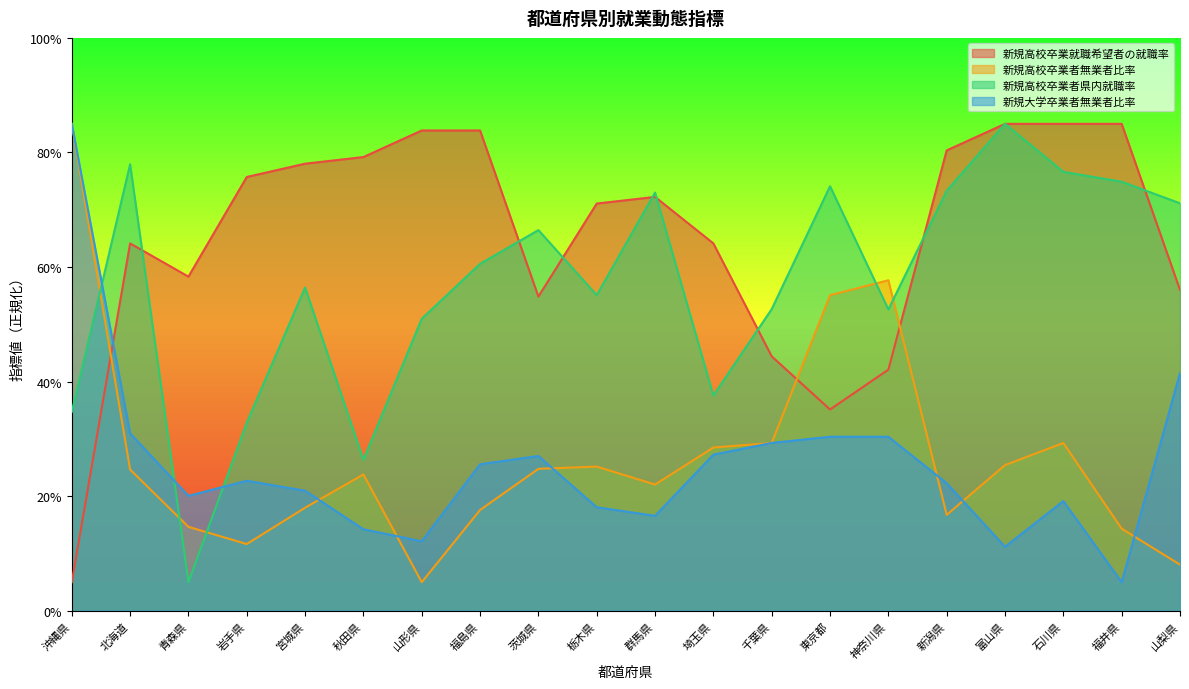

What is the difference between the 新規高校卒業者無業者比率 values at 宮城県 and 沖縄県?

67.0